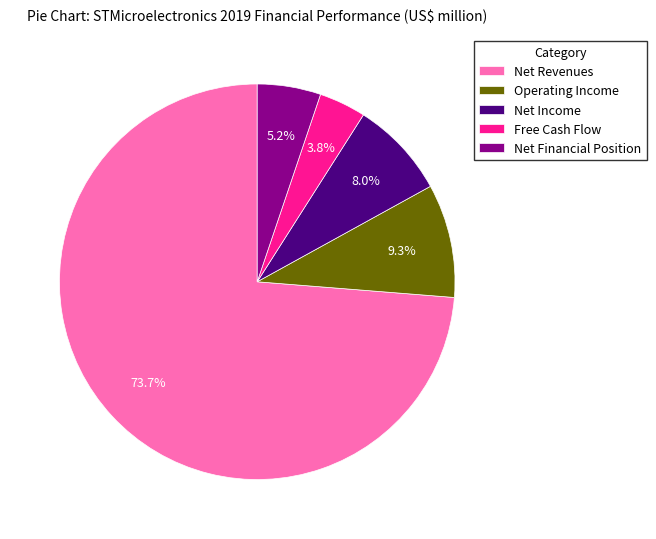

Do Net Income and Net Revenues together represent more than half of the pie?

Yes